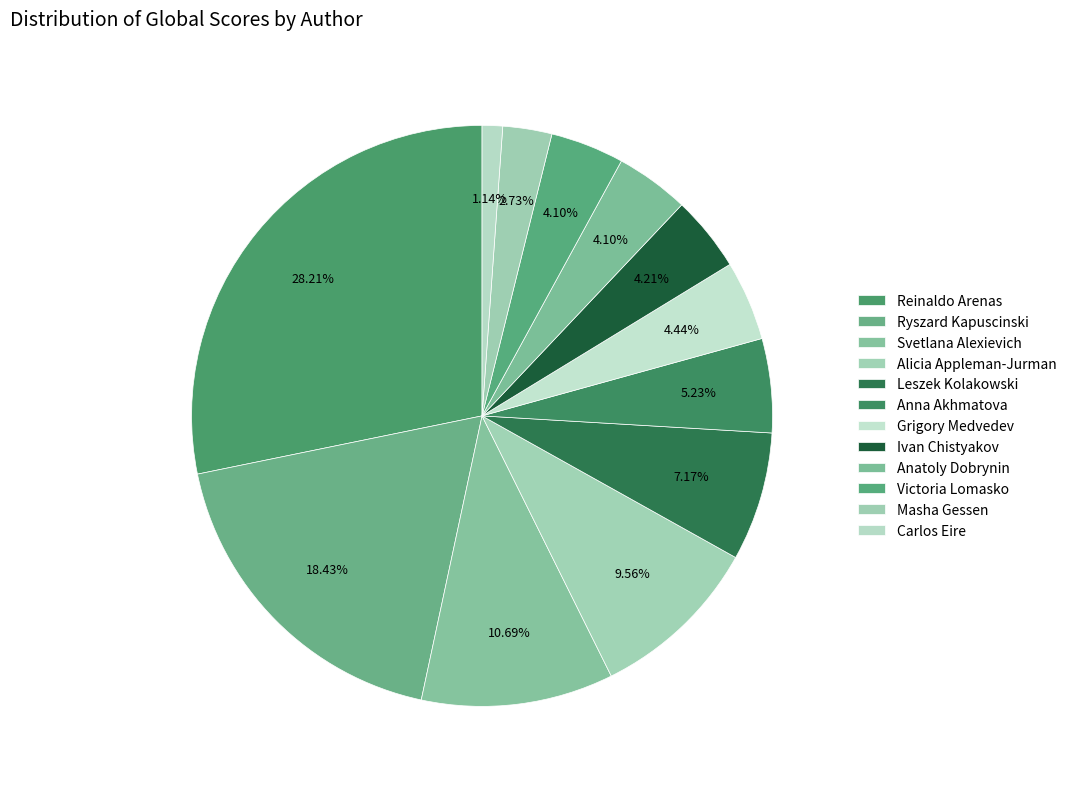

What percentage is the Victoria Lomasko slice, to the nearest percent?

4%